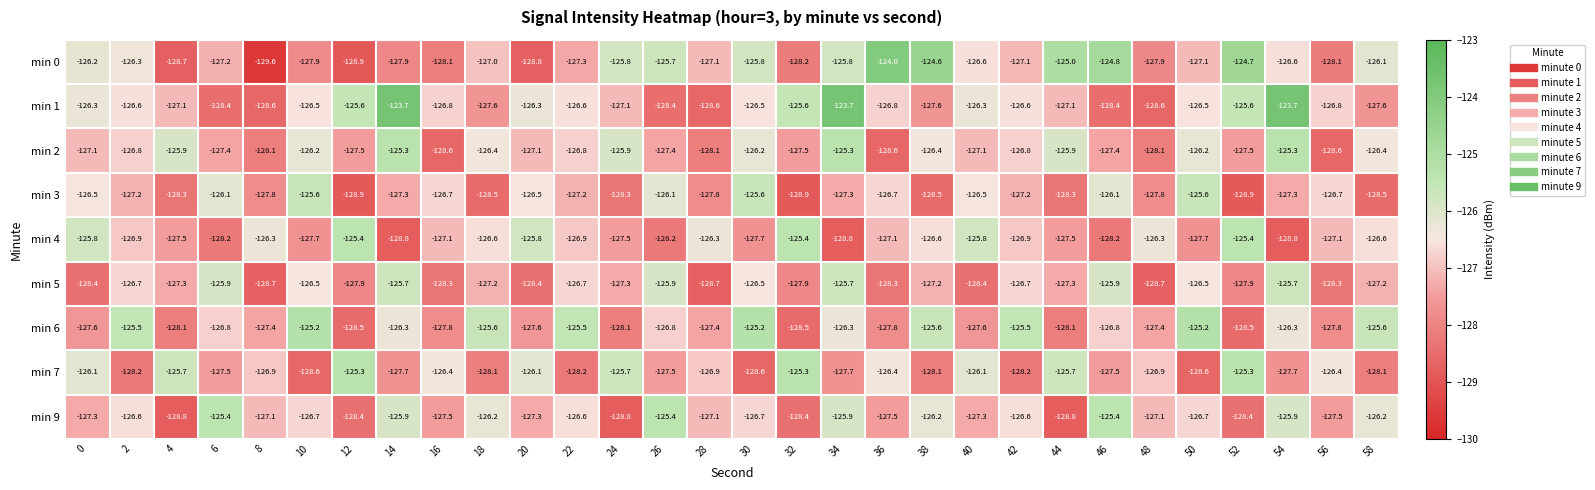

At 54, list the series in order from largest to smallest.

min 1, min 2, min 5, min 9, min 6, min 0, min 3, min 7, min 4